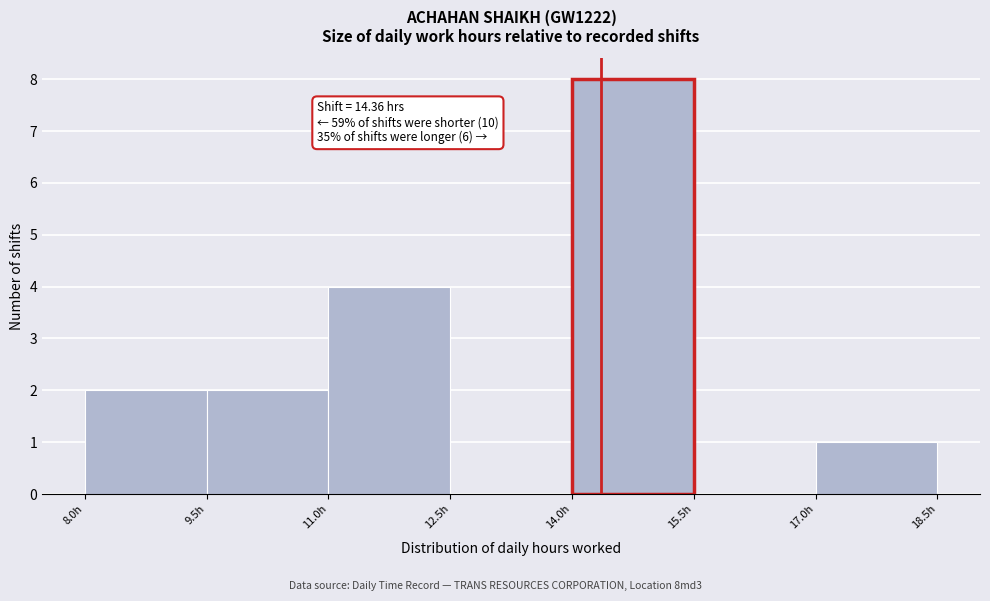

Which range on the x-axis has the tallest bar?

14.0 to 15.5